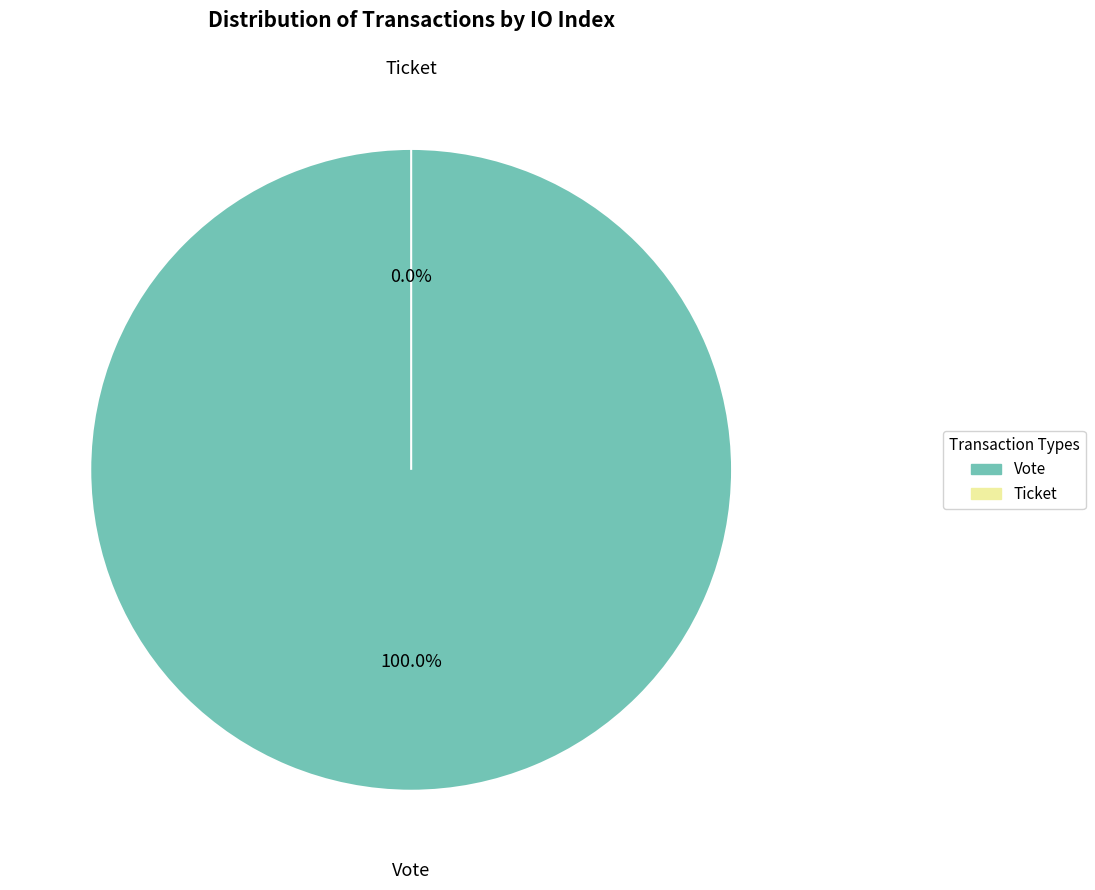

How many segments does this pie chart have?

2